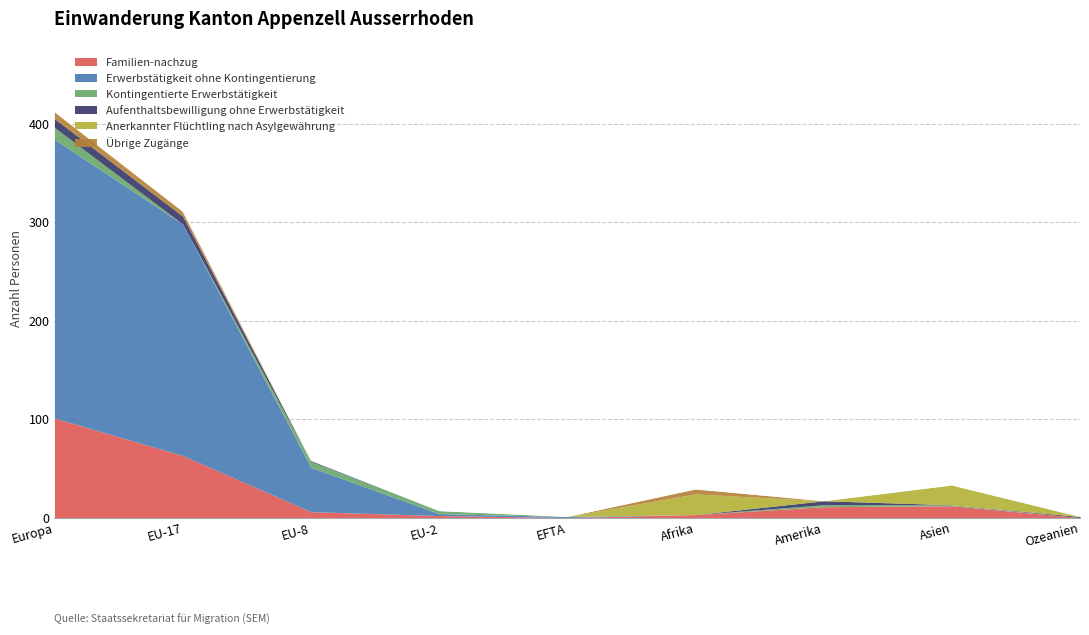

The value of Anerkannter Flüchtling nach Asylgewährung at Amerika is -15. True or false?

False